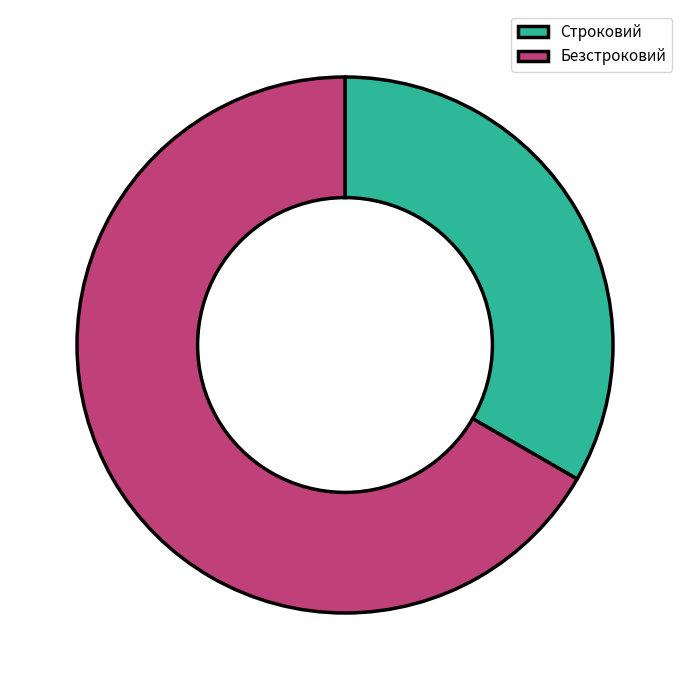

Is Строковий the majority of the pie?

No